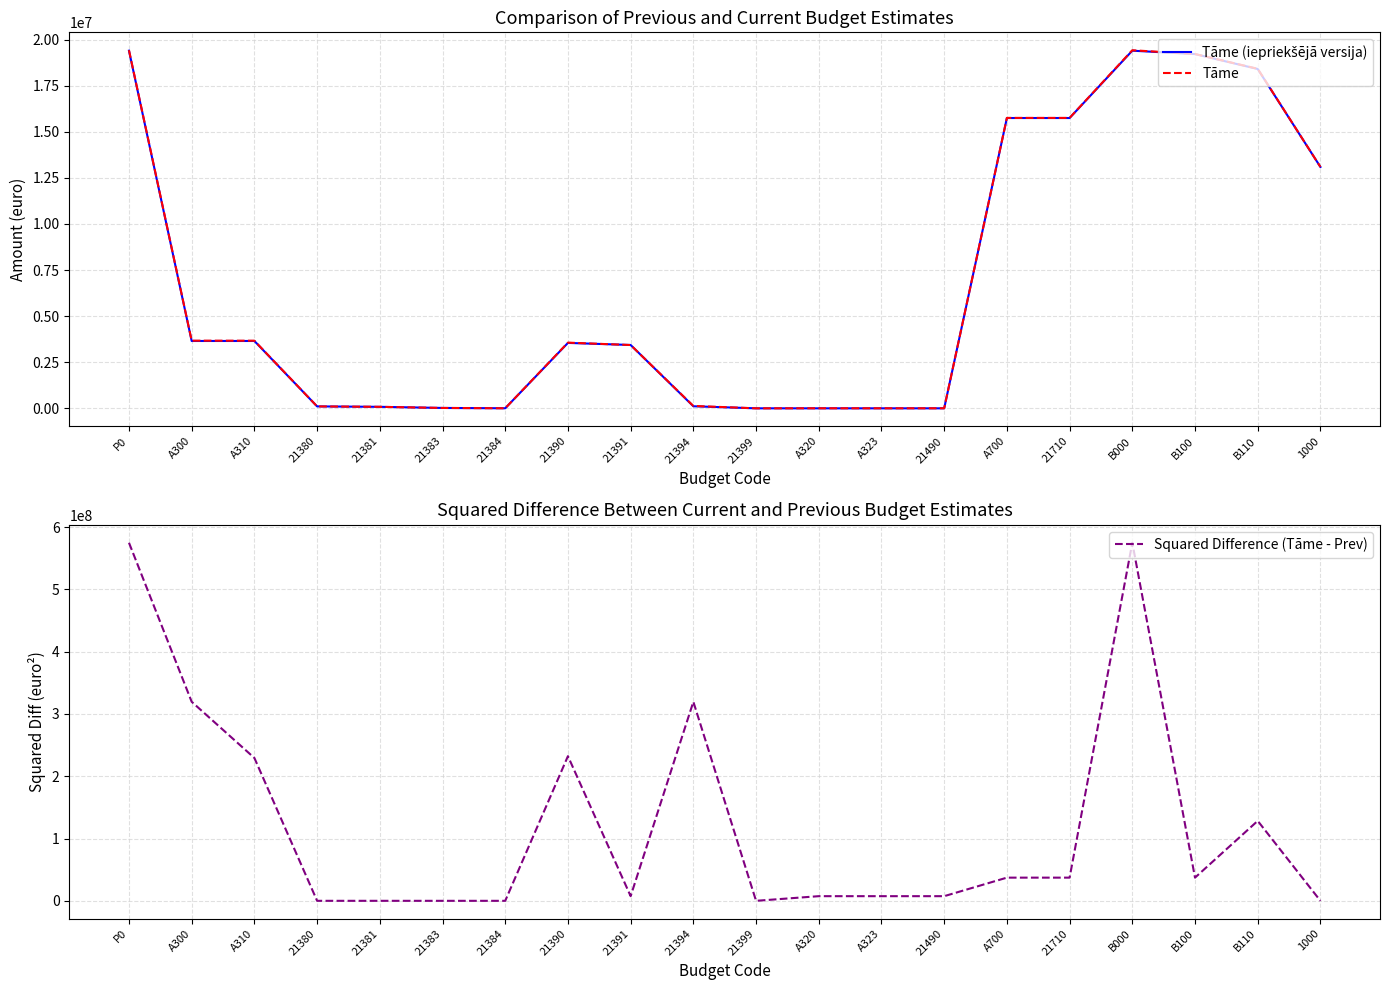

What is the label of the 7th point from the right?

21490